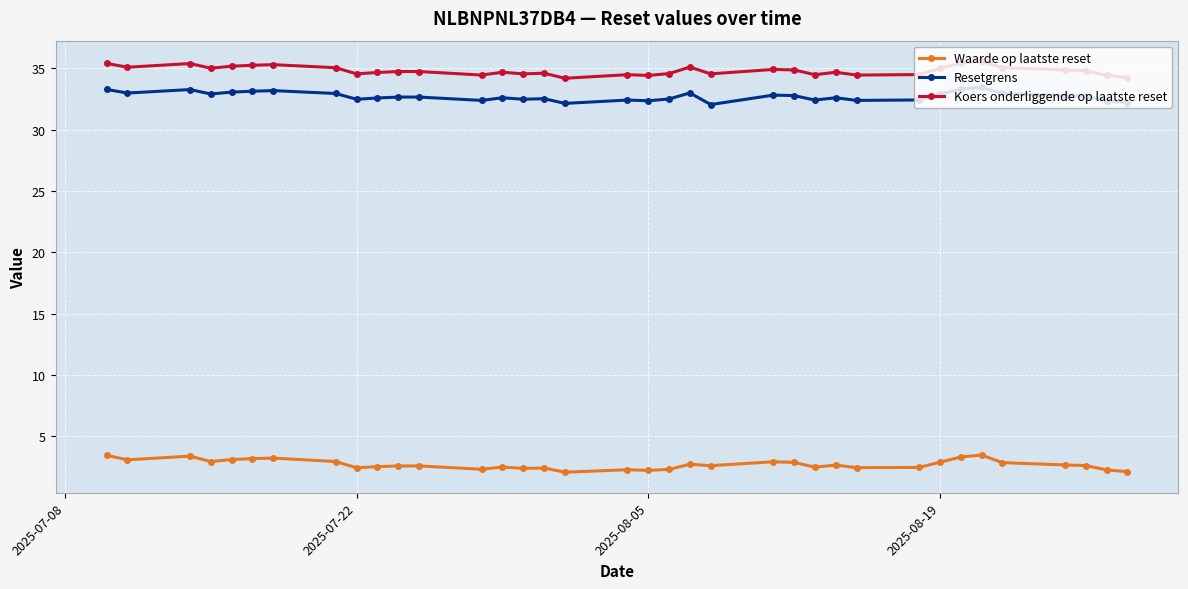

At how many categories does at least one series exceed 4?

36